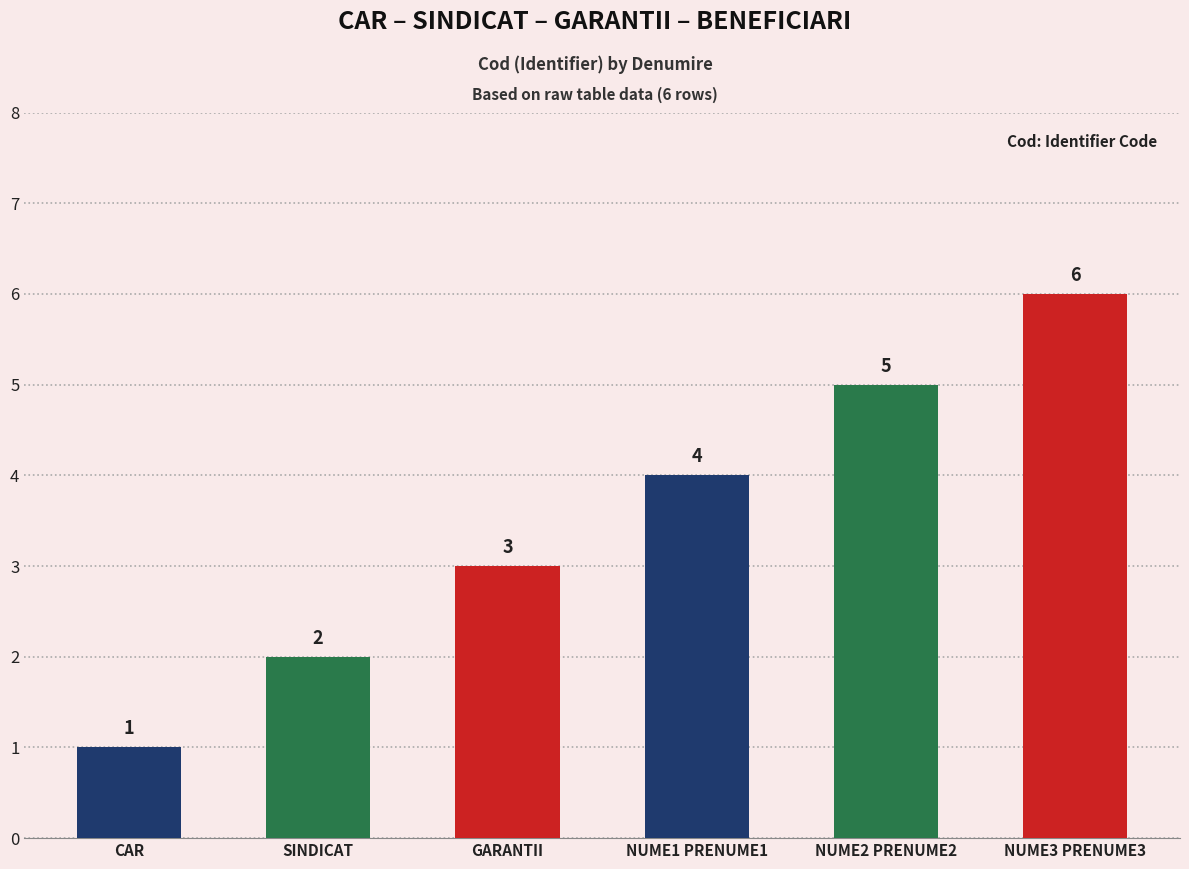

Reading left to right, what are all the values shown in this chart?

1	2	3	4	5	6